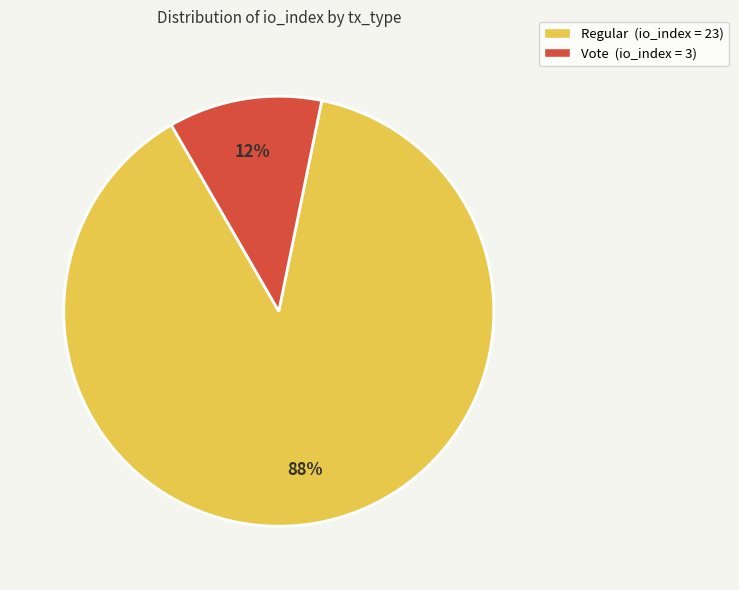

To the nearest percent, what is the average slice percentage?

50%